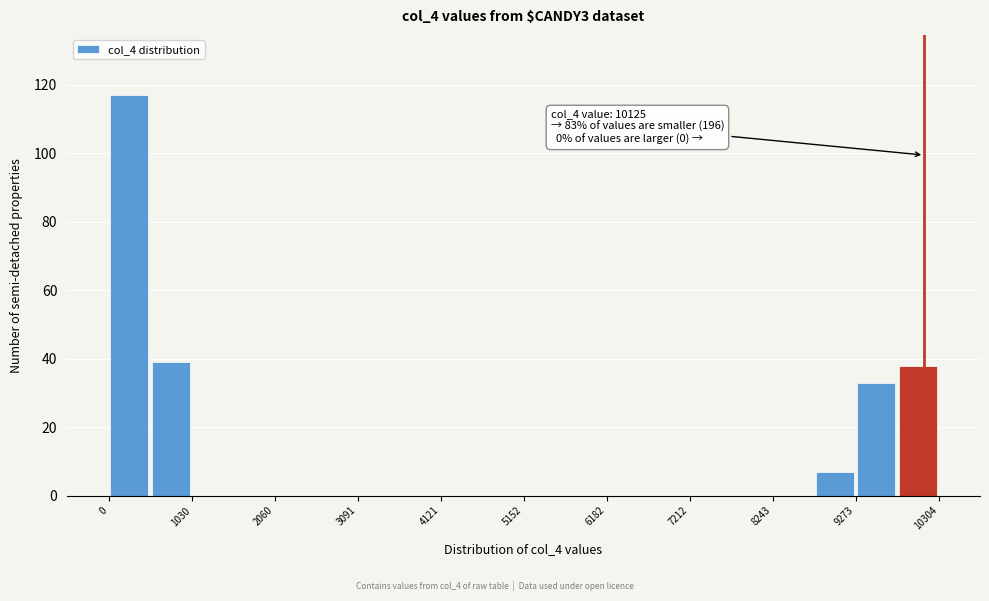

Around what value on the x-axis is the tallest bar? Give the approximate position of its centre, as read against the axis.

200